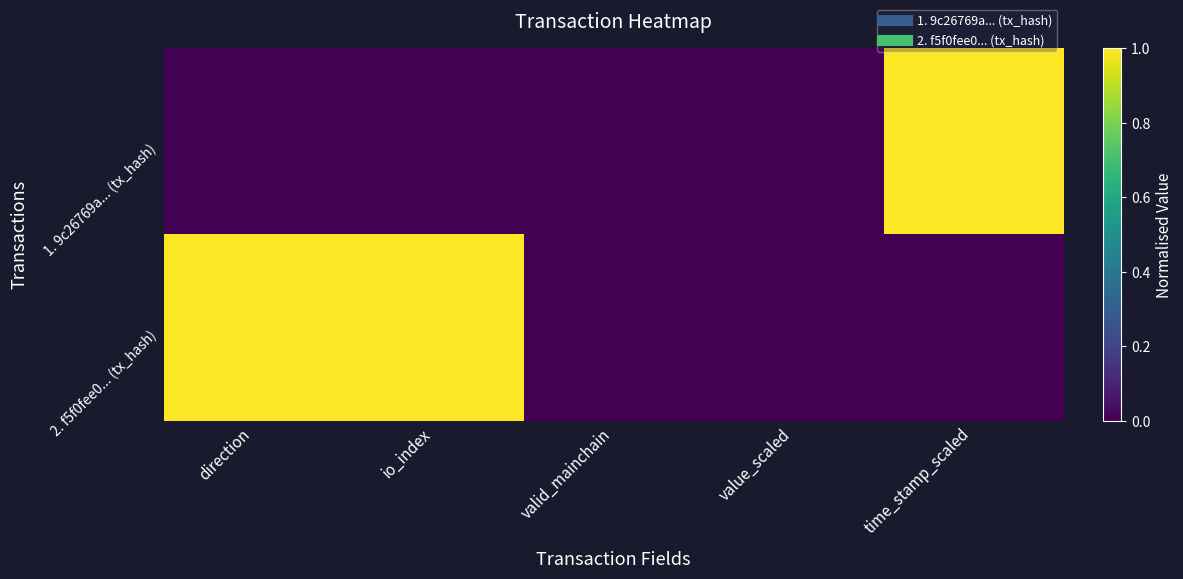

Reading right to left, list all the values displayed in this chart.

1. 9c26769a... (tx_hash): time_stamp_scaled=1	value_scaled=0	valid_mainchain=0	io_index=0	direction=0
2. f5f0fee0... (tx_hash): time_stamp_scaled=0	value_scaled=0	valid_mainchain=0	io_index=1	direction=1